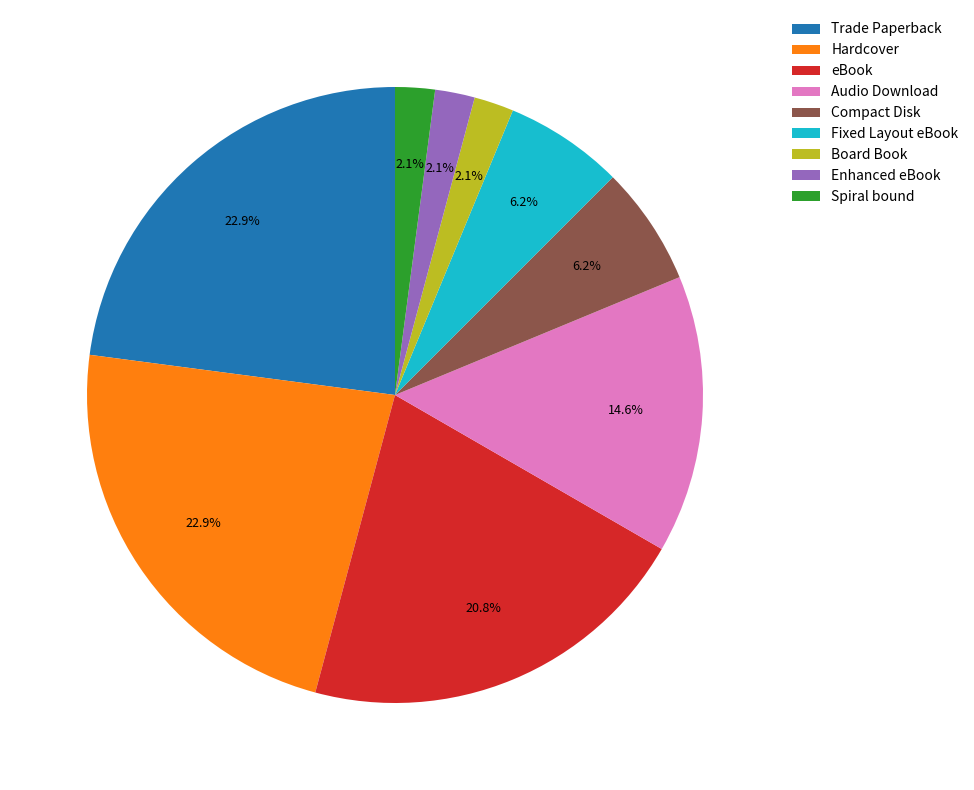

How many slices are in this pie chart?

9